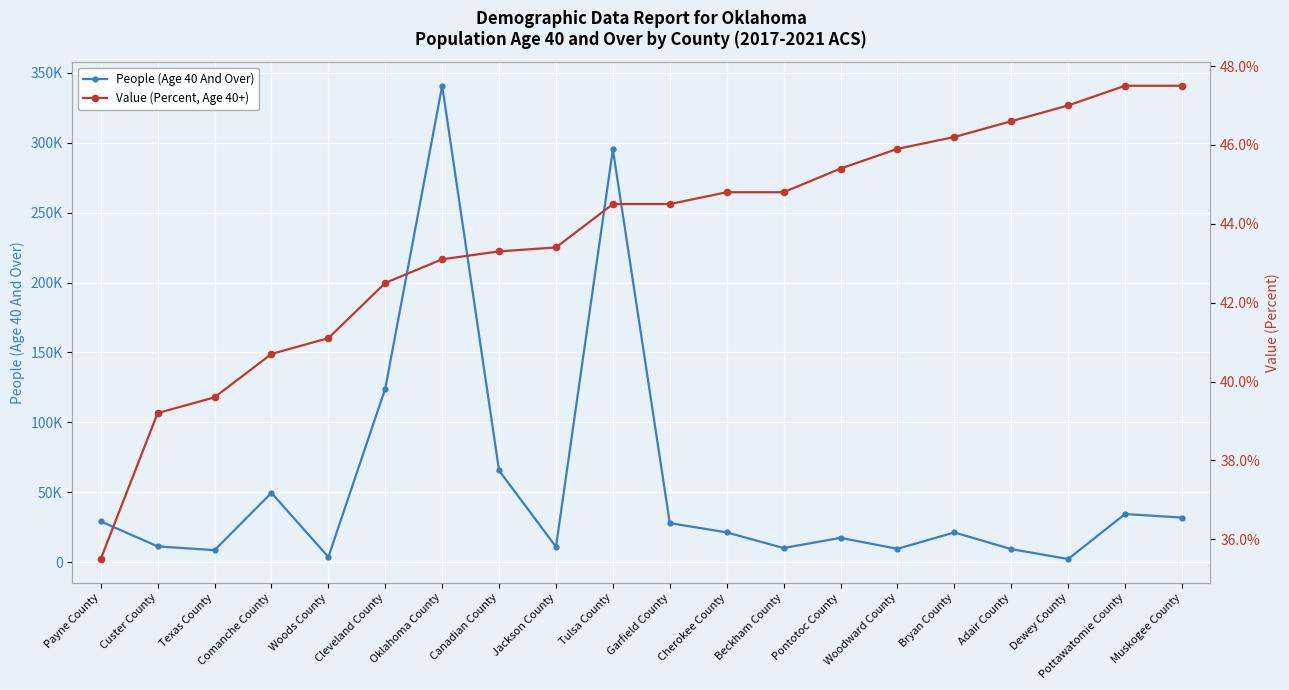

Rank the series at Adair County from highest to lowest value.

People (Age 40 And Over), Value (Percent, Age 40+)